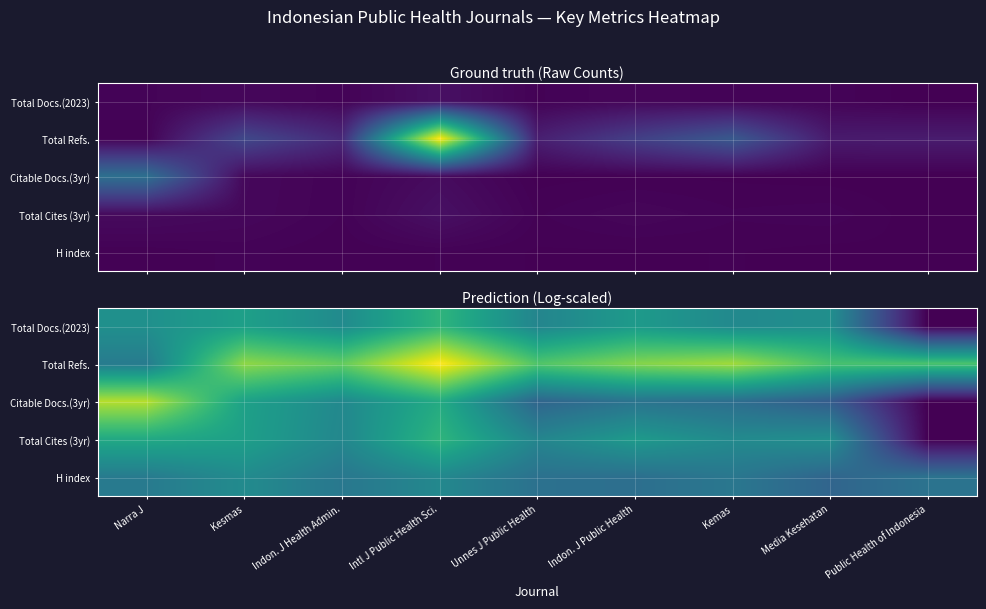

How many categories are shown in the chart?

9